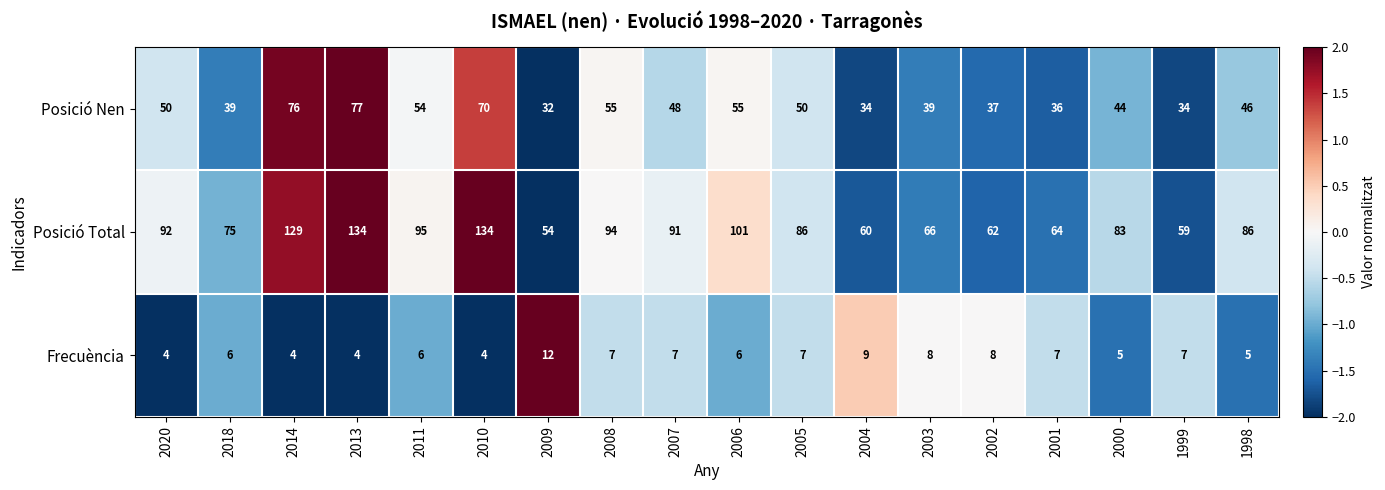

What is the difference between the second highest and minimum values in the Posició Nen series?

44